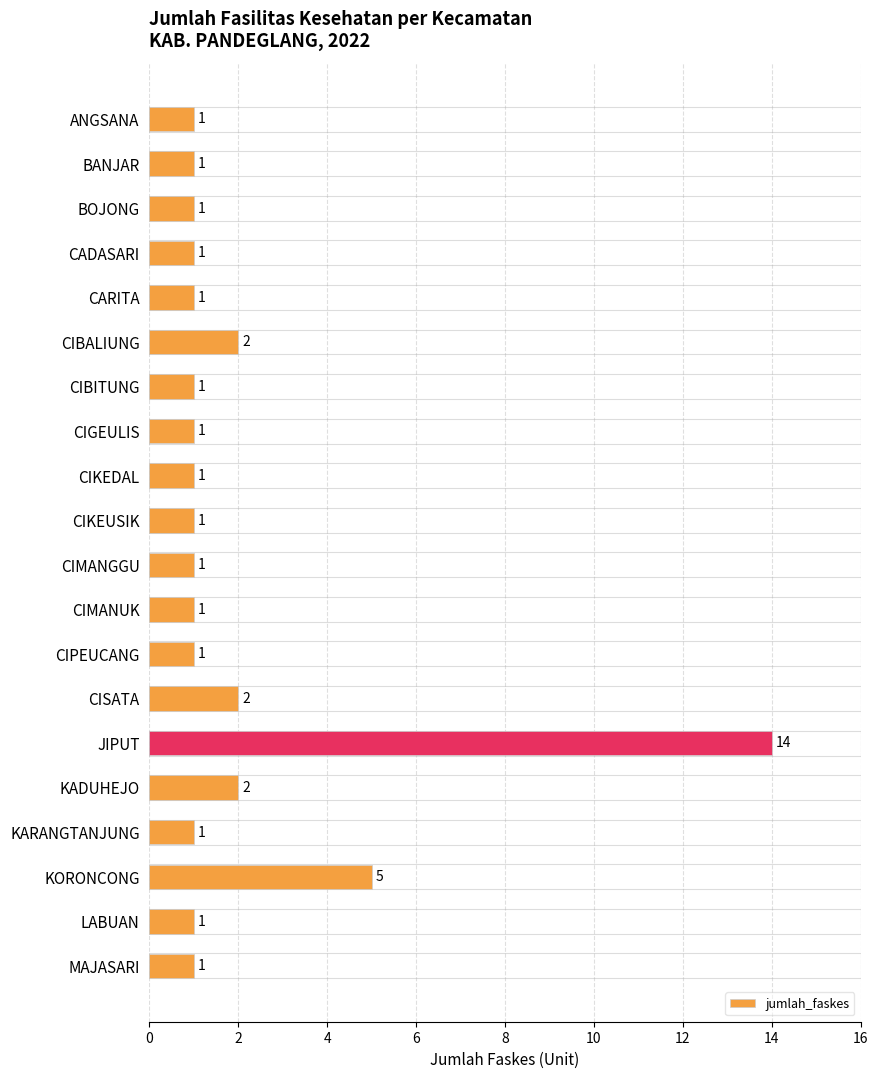

Reading top to bottom, extract all data points from this chart.

ANGSANA=1	BANJAR=1	BOJONG=1	CADASARI=1	CARITA=1	CIBALIUNG=2	CIBITUNG=1	CIGEULIS=1	CIKEDAL=1	CIKEUSIK=1	CIMANGGU=1	CIMANUK=1	CIPEUCANG=1	CISATA=2	JIPUT=14	KADUHEJO=2	KARANGTANJUNG=1	KORONCONG=5	LABUAN=1	MAJASARI=1